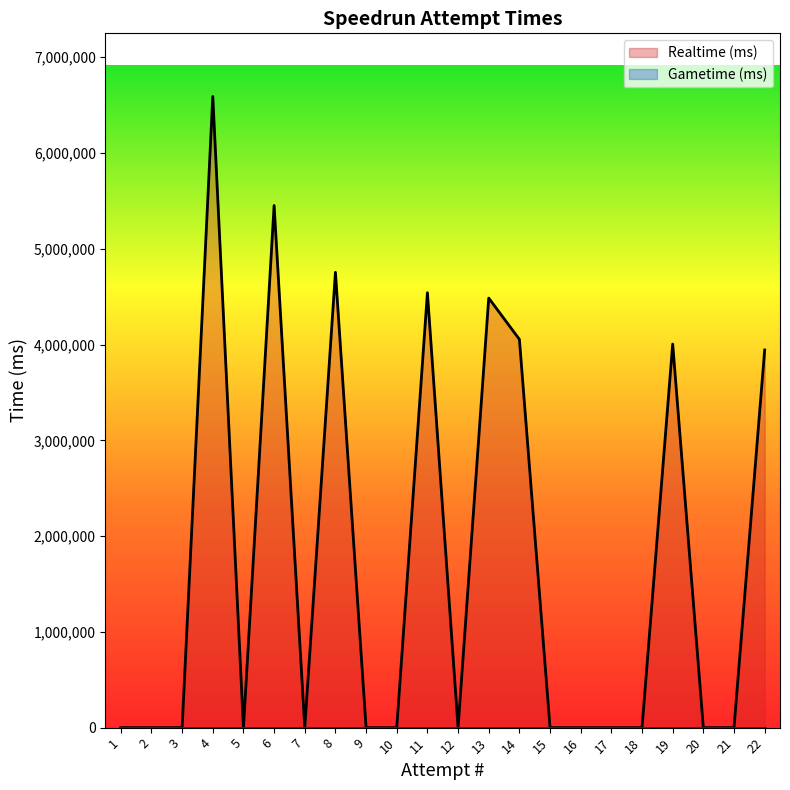

What is the greatest value displayed?

6590312